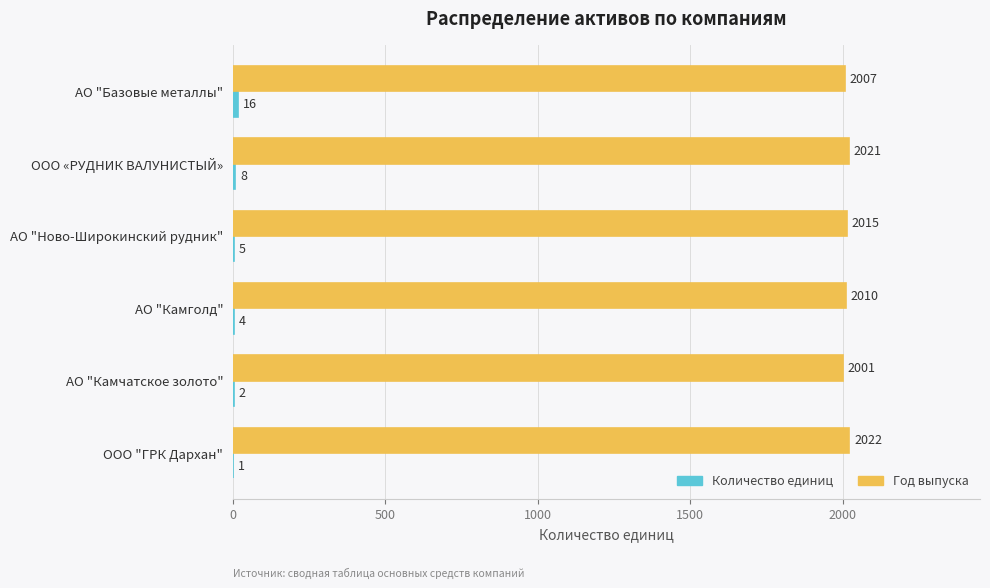

Which label corresponds to the largest value in the chart?

ООО "ГРК Дархан"